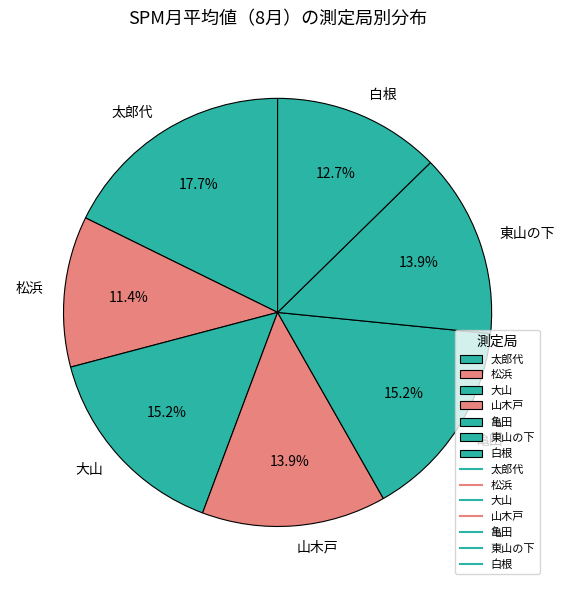

To the nearest percent, what portion does 松浜 represent?

11%